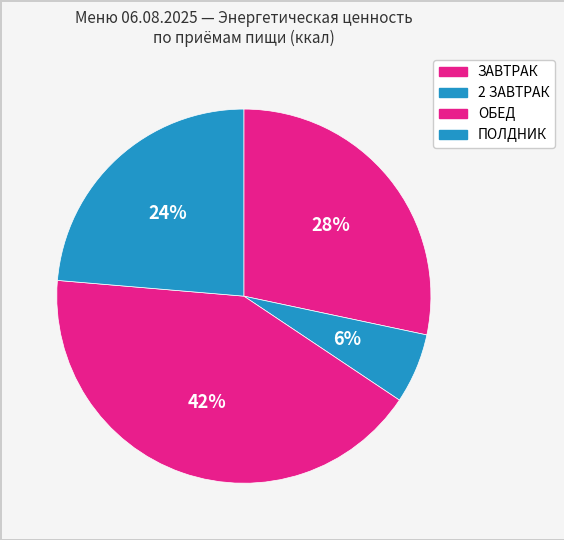

How many slices are in this pie chart?

4